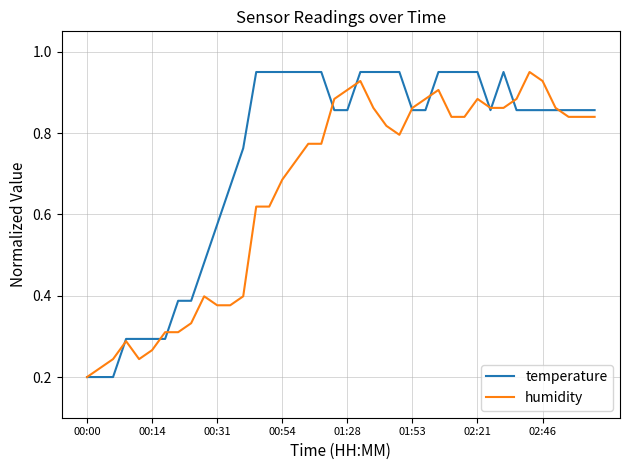

Rank the series by their average value, from highest to lowest.

temperature, humidity